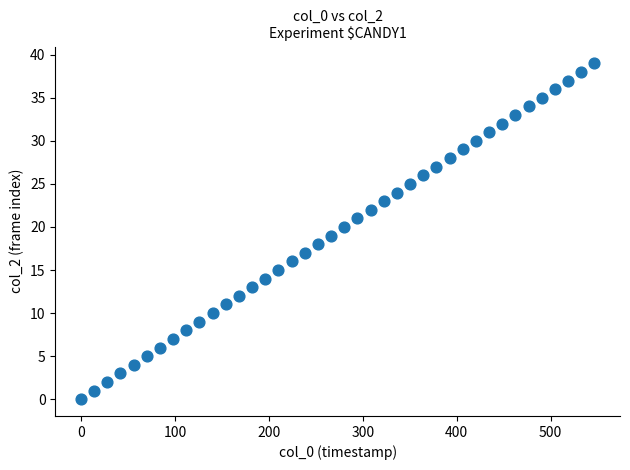

What is the range of Y values (max minus min)?

39